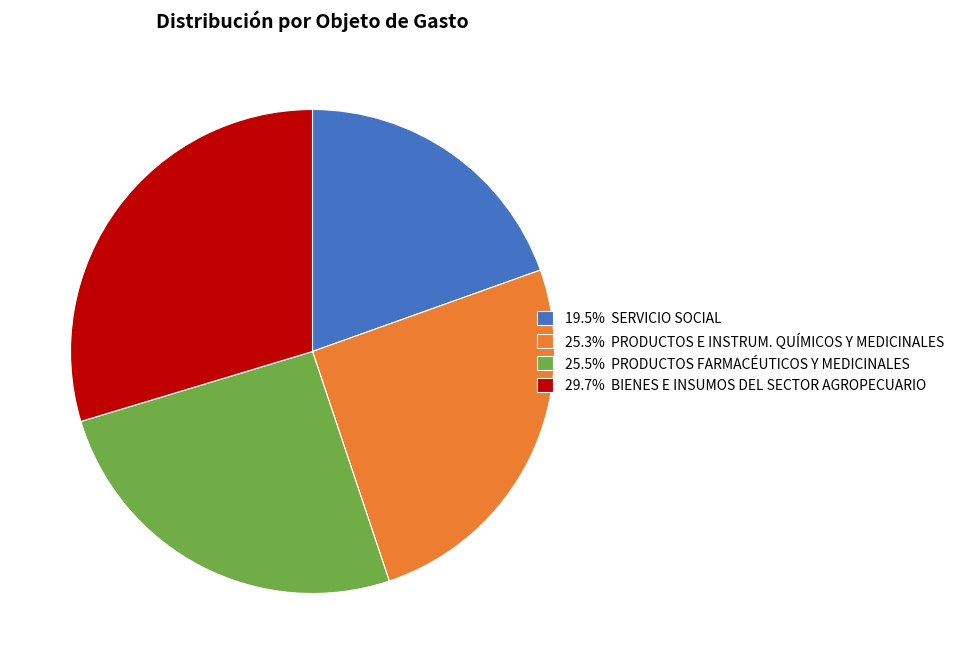

Is the sum of 19.5% SERVICIO SOCIAL and 29.7% BIENES E INSUMOS DEL SECTOR AGROPECUARIO greater than half?

No